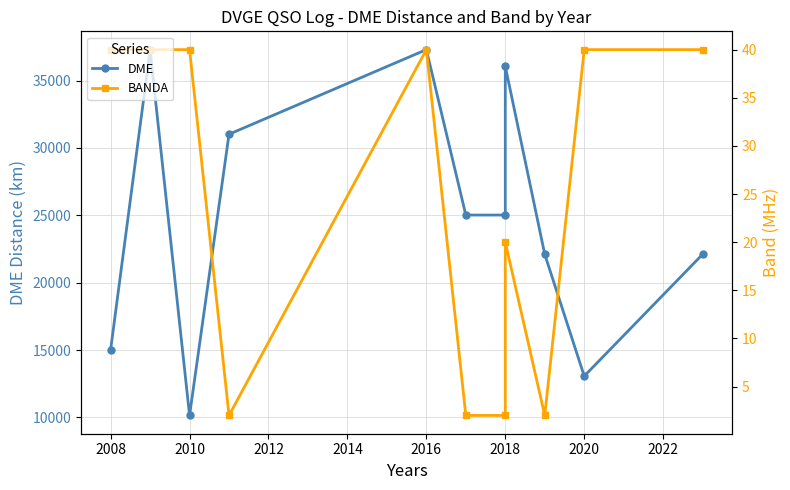

How many data points in BANDA are less than 40?

5